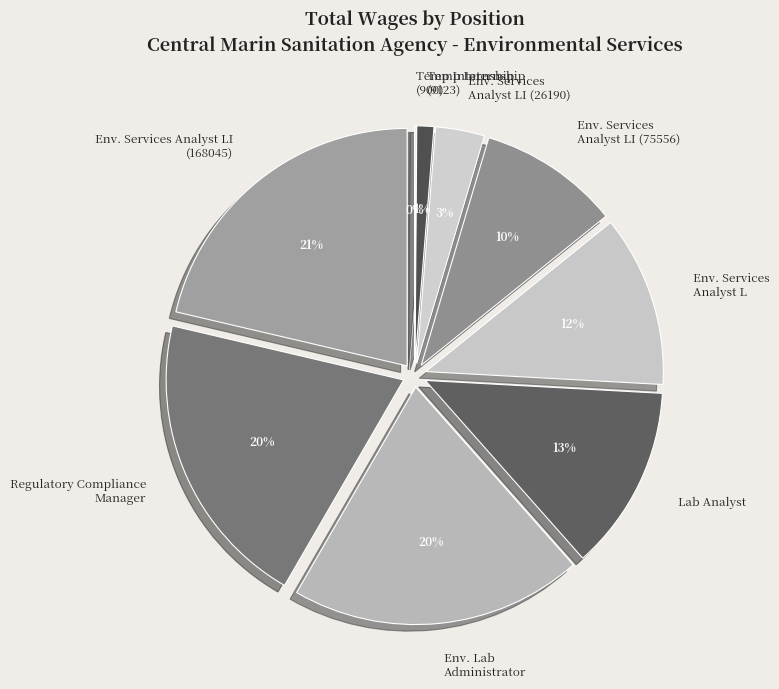

To the nearest percent, what is the average slice percentage?

11%